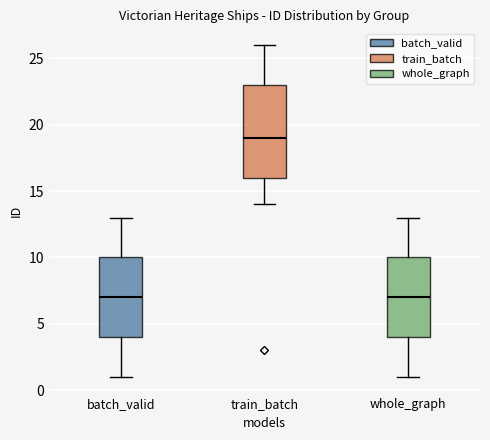

Reading left to right, read every box against the y-axis: the position of its median line, the range the box covers, and the ends of its whiskers. The values are not printed on the chart, so give them approximately, as read against the axis.

batch_valid: median 7, box 4 to 10, whiskers 1 to 13
train_batch: median 19, box 16 to 23, whiskers 14 to 26
whole_graph: median 7, box 4 to 10, whiskers 1 to 13